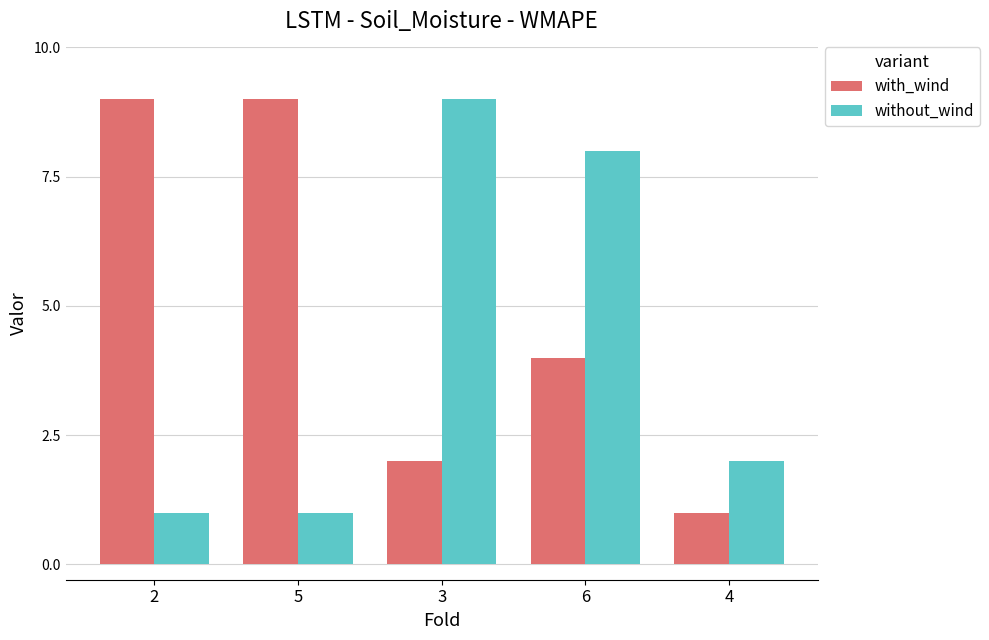

What is the maximum value shown in the chart?

9